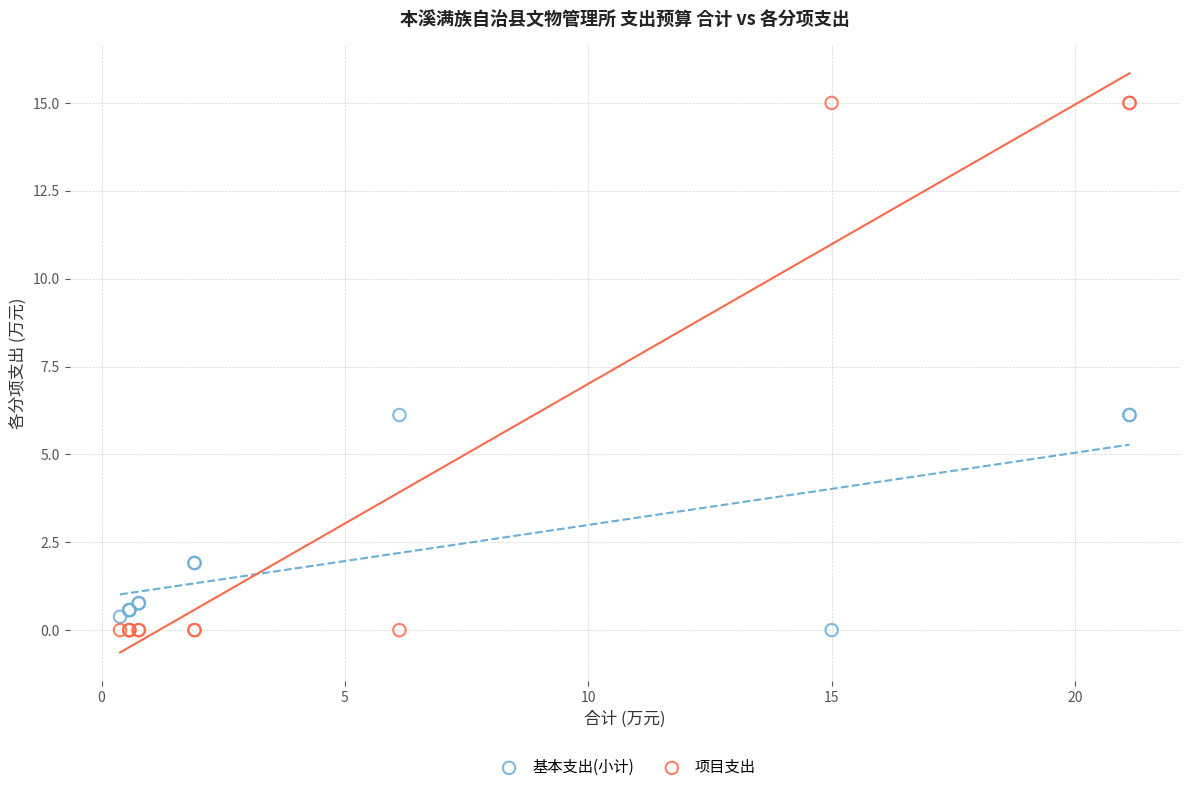

What is the X range (max minus min) for the scatter plot?

20.7